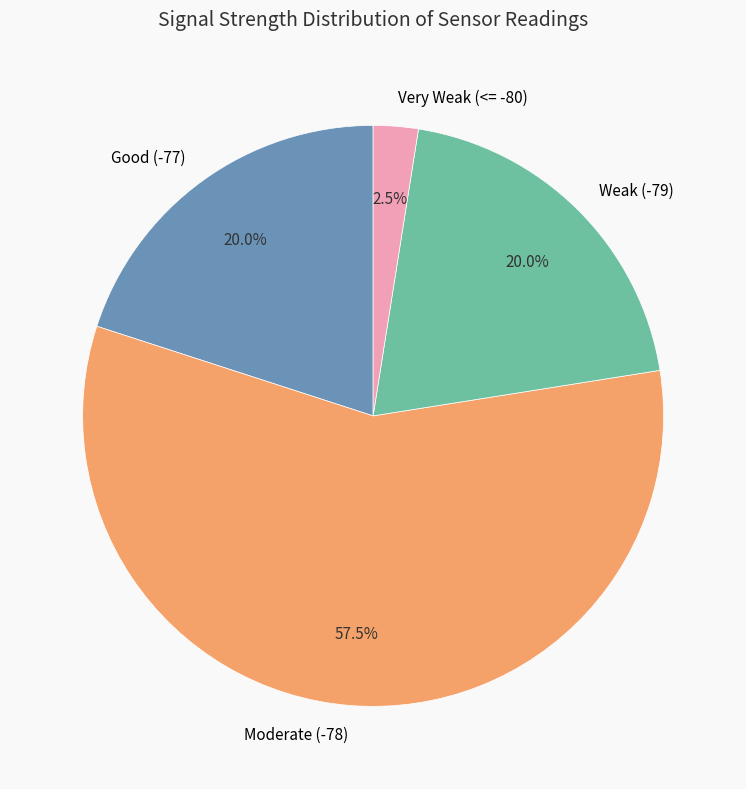

Which has a higher value, Good (-77) or Moderate (-78)?

Moderate (-78)